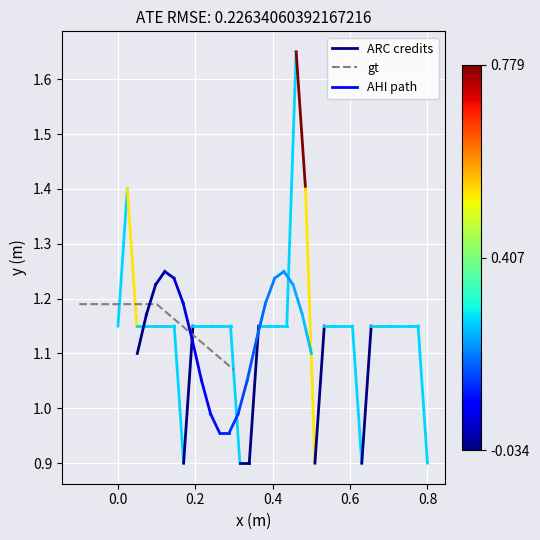

How many values are between 1 and 2?

3